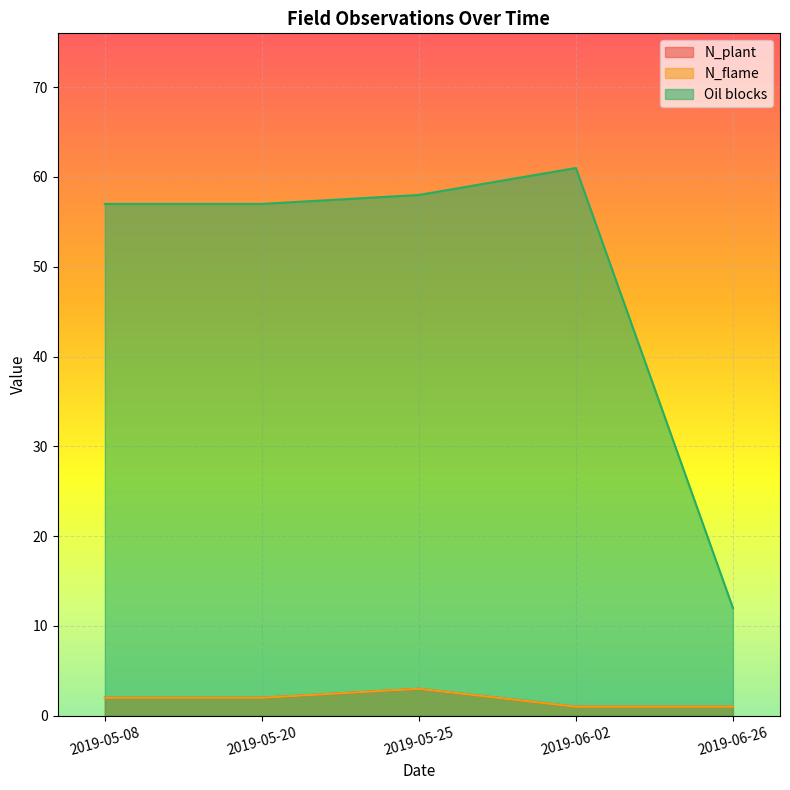

True or false: N_plant has more than 0 points higher than both neighbors.

True